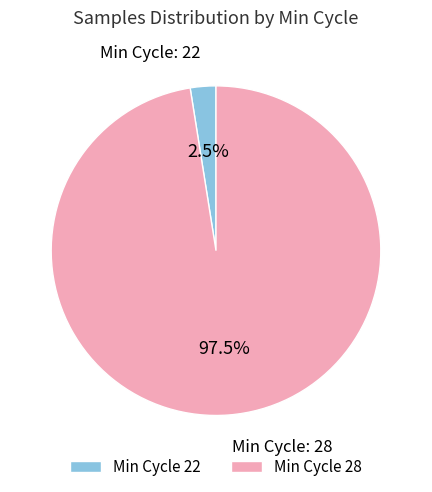

Between Min Cycle 28 and Min Cycle 22, which is larger?

Min Cycle 28